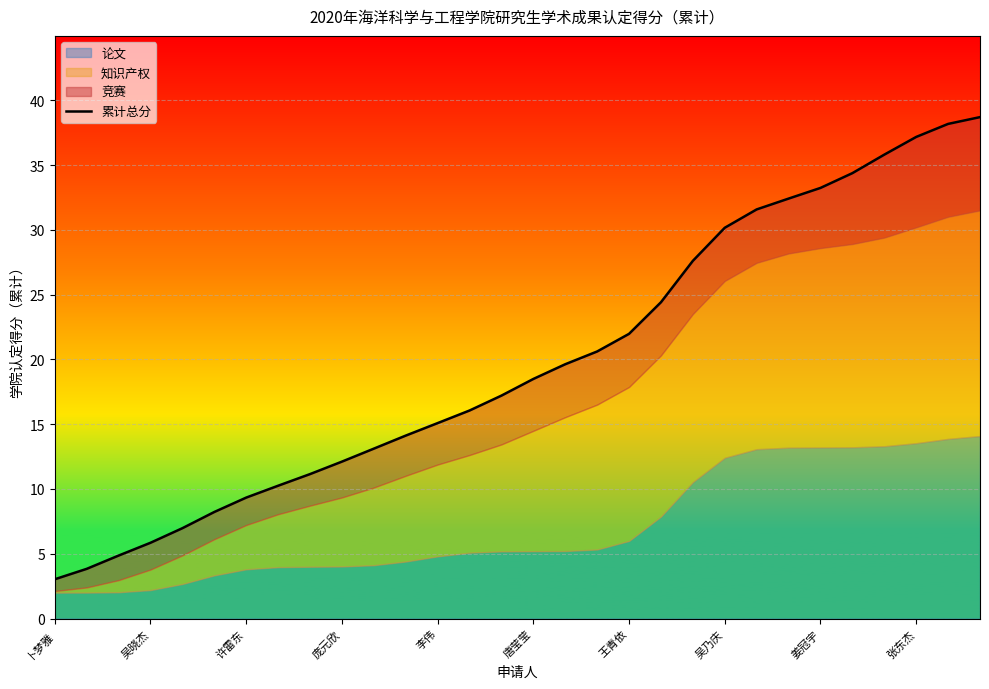

Reading left to right, extract all data points from this chart.

3.0	3.8	4.9	5.8	7.0	8.2	9.3	10.3	11.1	12.1	13.1	14.1	15.1	16.1	17.2	18.5	19.6	20.6	22.0	24.4	27.6	30.2	31.6	32.4	33.2	34.4	35.8	37.2	38.2	38.7